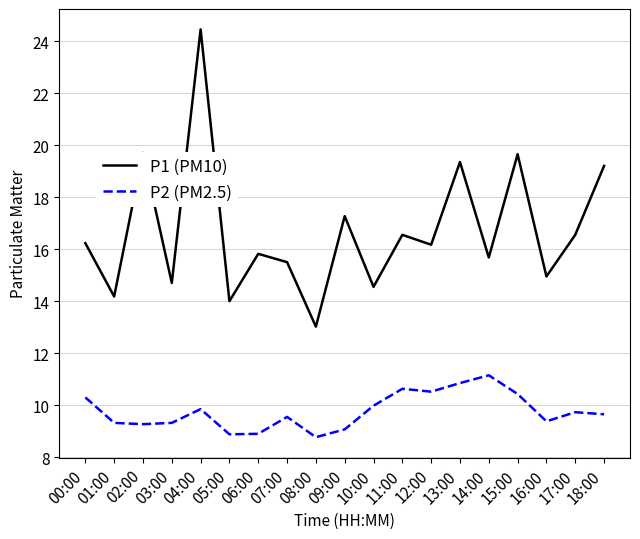

Is it true that P2 (PM2.5) equals 2.7 at 16:00?

False